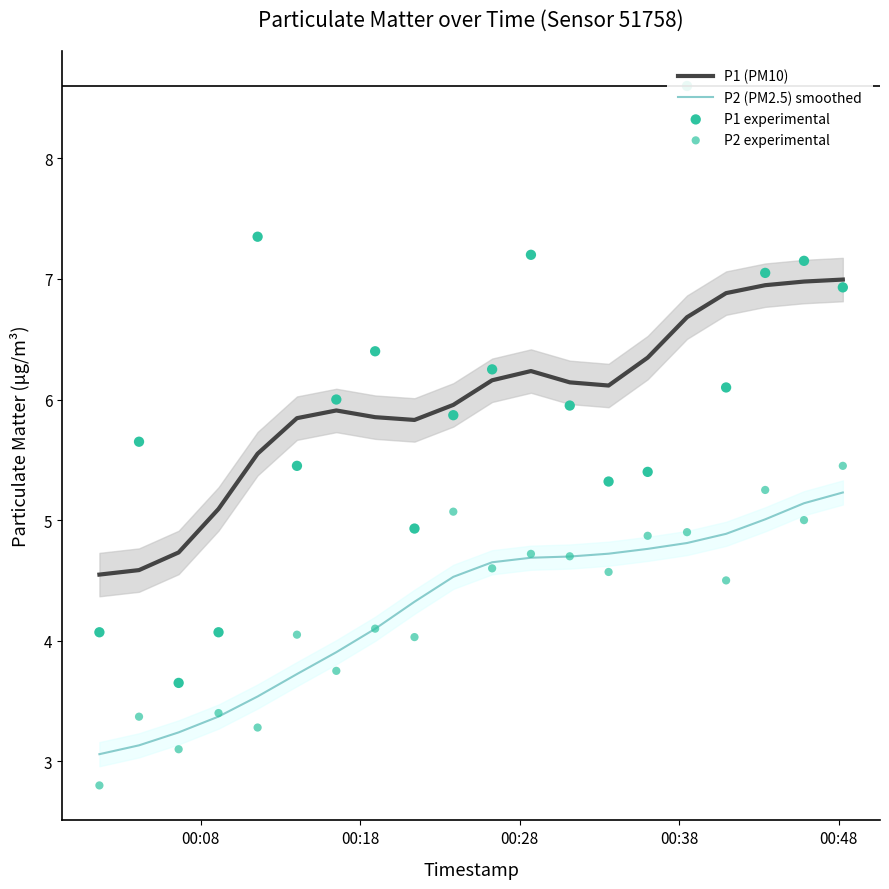

What are all the series names shown in the legend?

P1 (PM10), P2 (PM2.5) smoothed, P1 experimental, P2 experimental